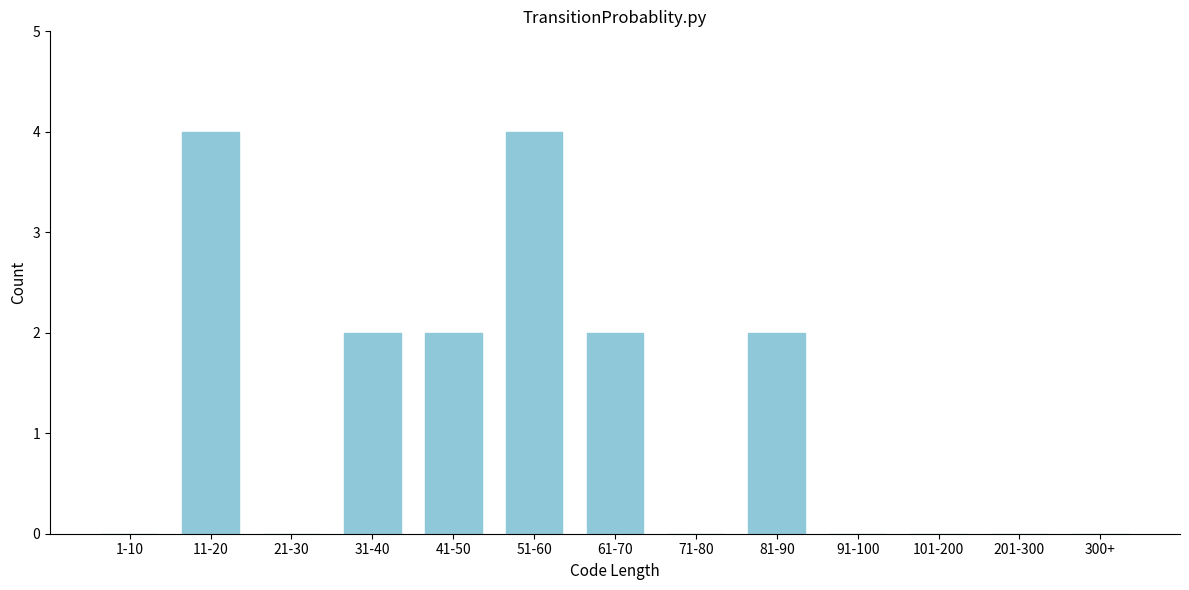

Reading left to right, list all the values displayed in this chart.

1-10=0	11-20=4	21-30=0	31-40=2	41-50=2	51-60=4	61-70=2	71-80=0	81-90=2	91-100=0	101-200=0	201-300=0	300+=0